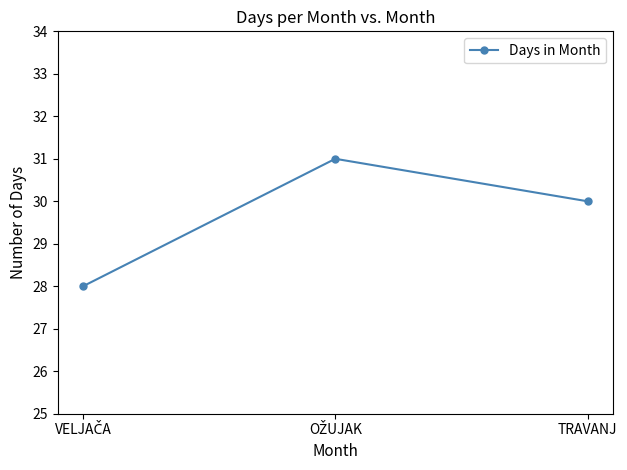

The value at TRAVANJ is 45. True or false?

False